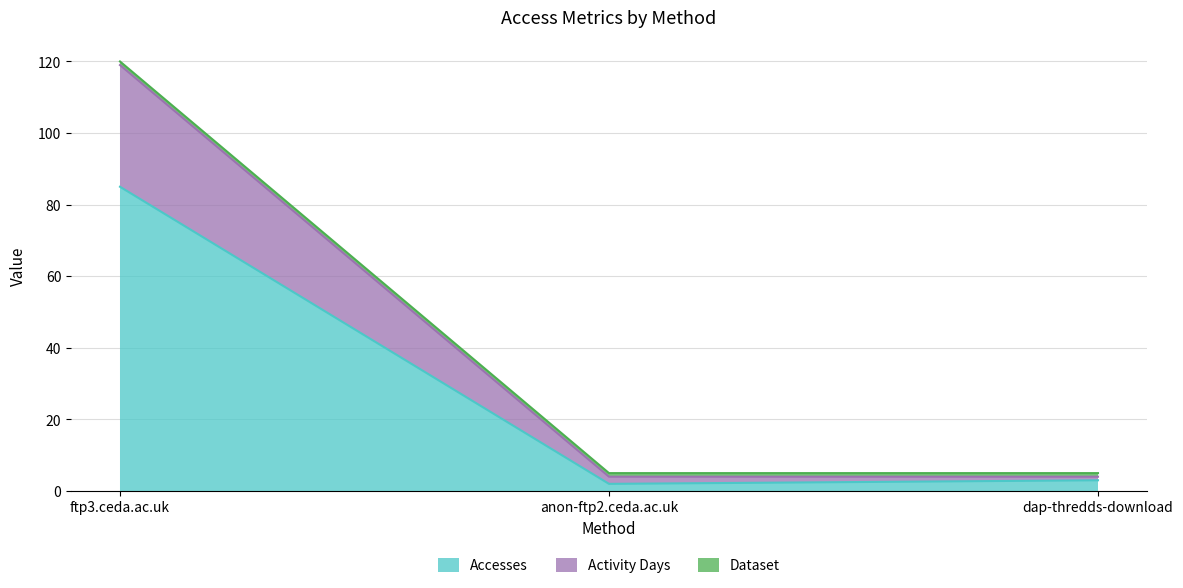

At which category is the sum across all series the highest?

ftp3.ceda.ac.uk